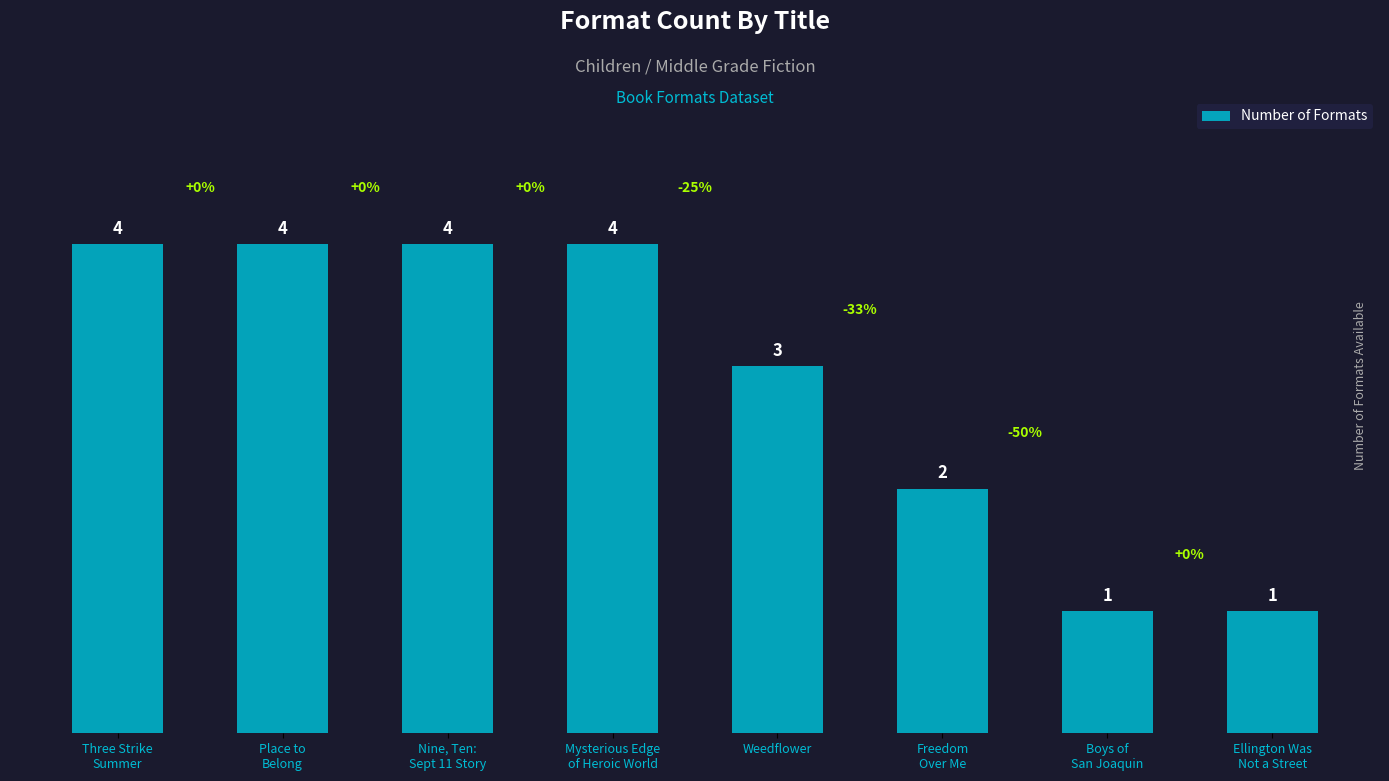

Reading right to left, what are all the values shown in this chart?

Ellington Was
Not a Street=1	Boys of
San Joaquin=1	Freedom
Over Me=2	Weedflower=3	Mysterious Edge
of Heroic World=4	Nine, Ten:
Sept 11 Story=4	Place to
Belong=4	Three Strike
Summer=4